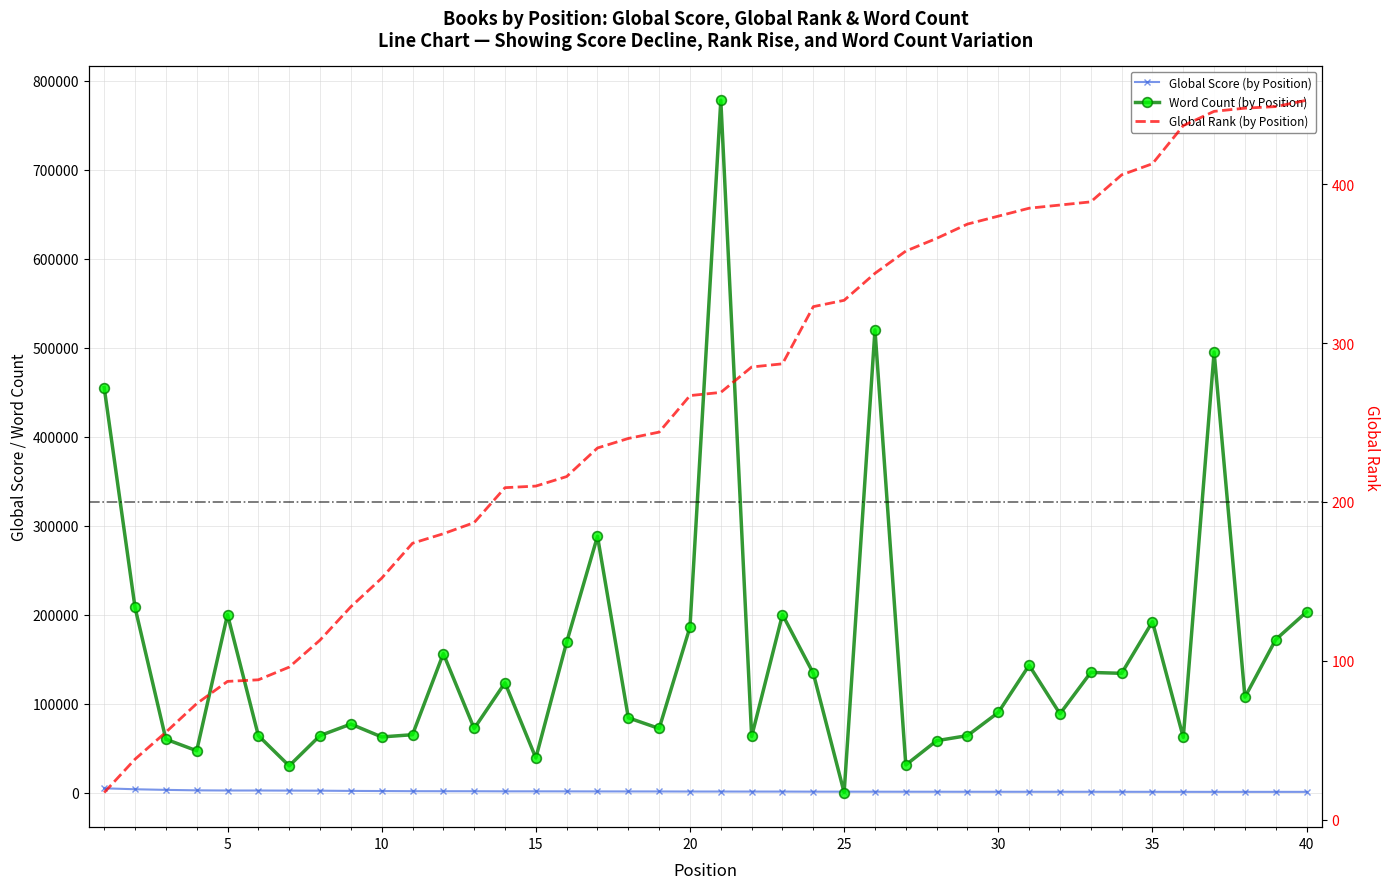

Is it true that Word Count equals 63000 at 22?

True